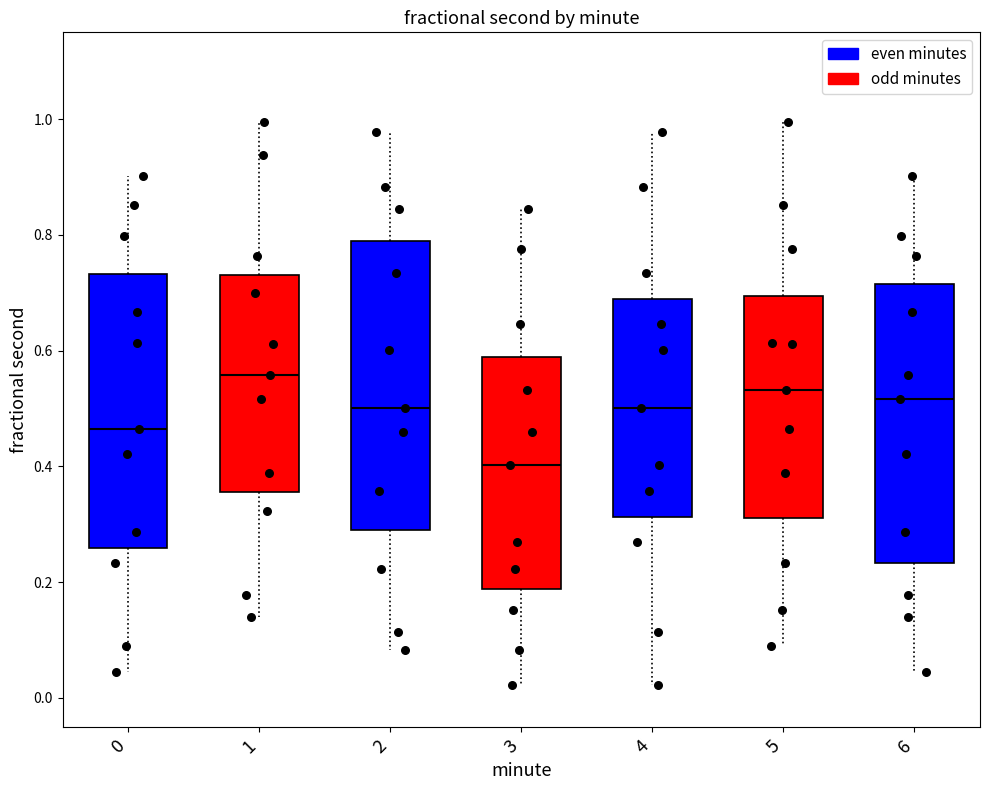

Where is the upper edge of the box at x = 0 on the y-axis? The values are not printed on the chart, so give them approximately, as read against the axis.

0.74